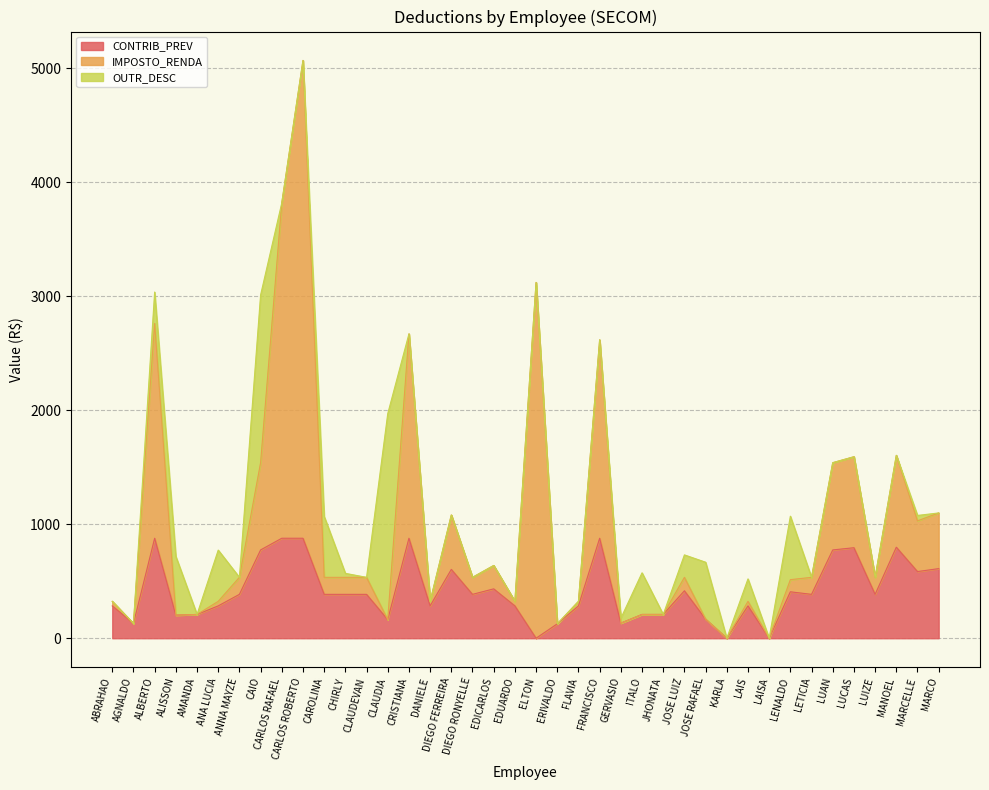

Is it true that CONTRIB_PREV equals 345.0 at LUAN?

False